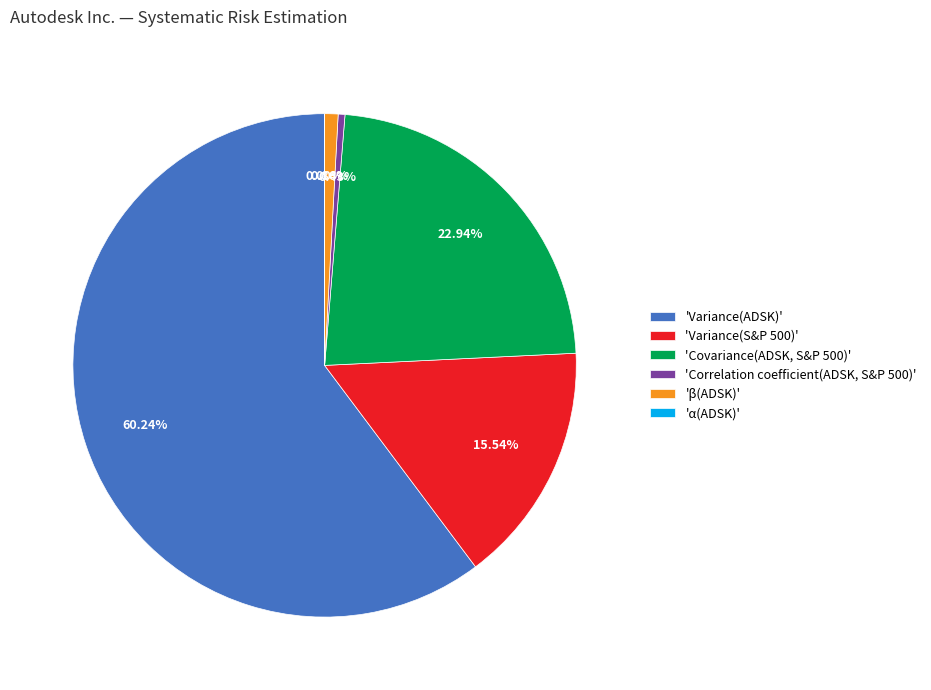

Do 'Covariance(ADSK, S&P 500)' and 'Variance(S&P 500)' together represent more than half of the pie?

No